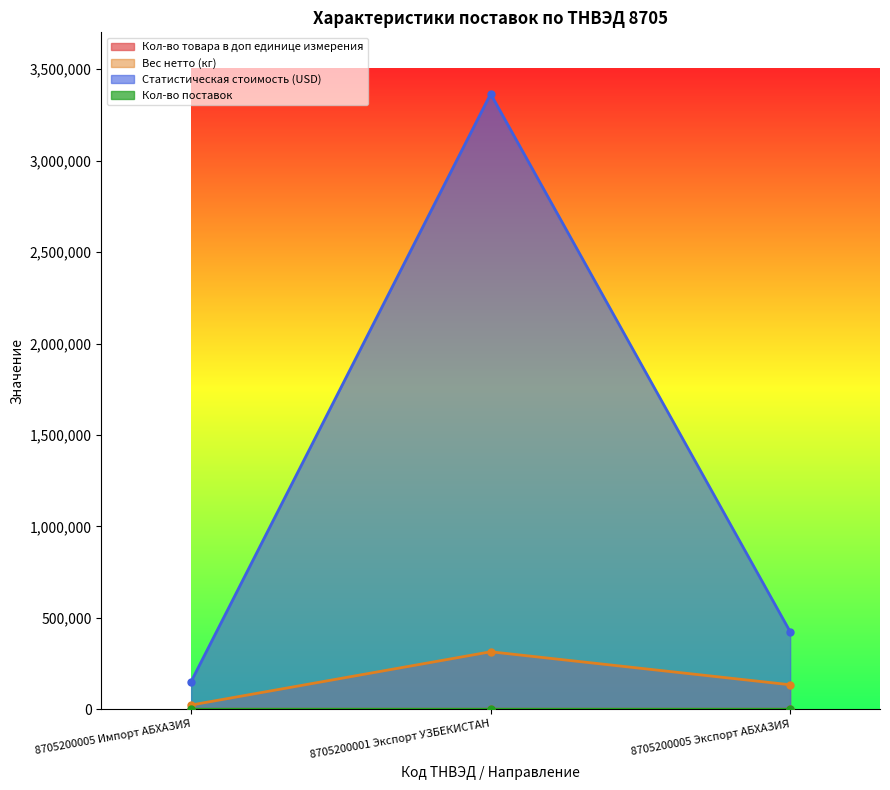

What is the value of the Вес нетто (кг) point at the 2nd from the left?

314206.0